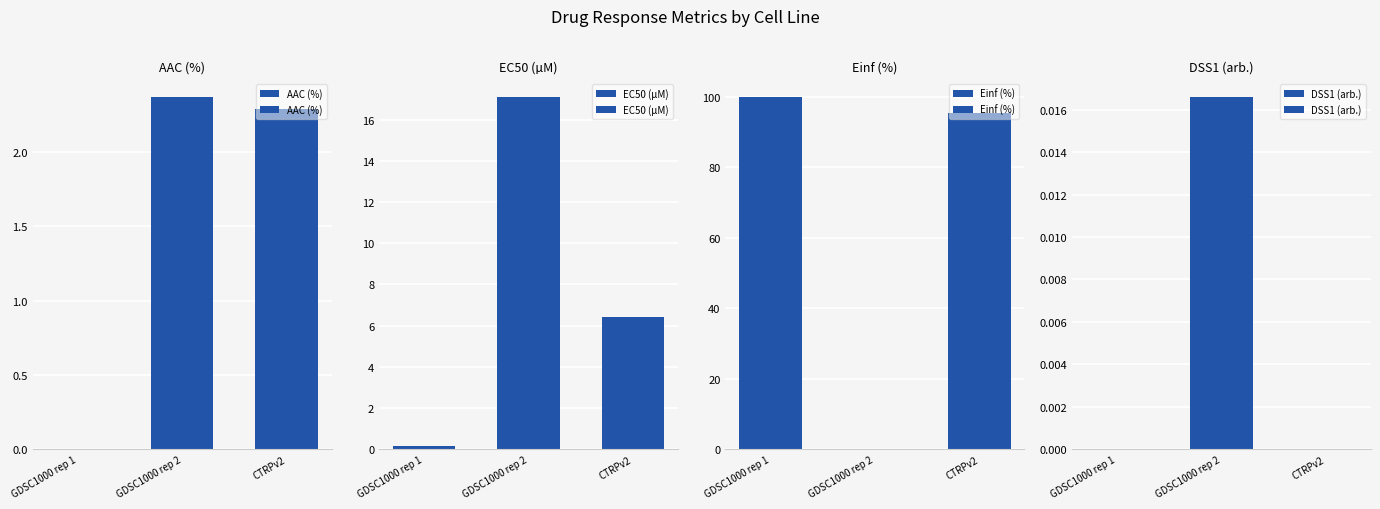

Is it true that AAC (%) equals 2.3 at CTRPv2?

True